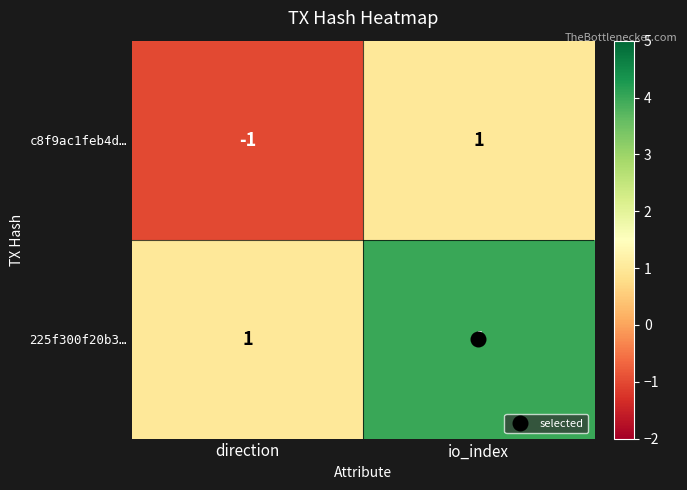

What is the greatest value displayed?

4